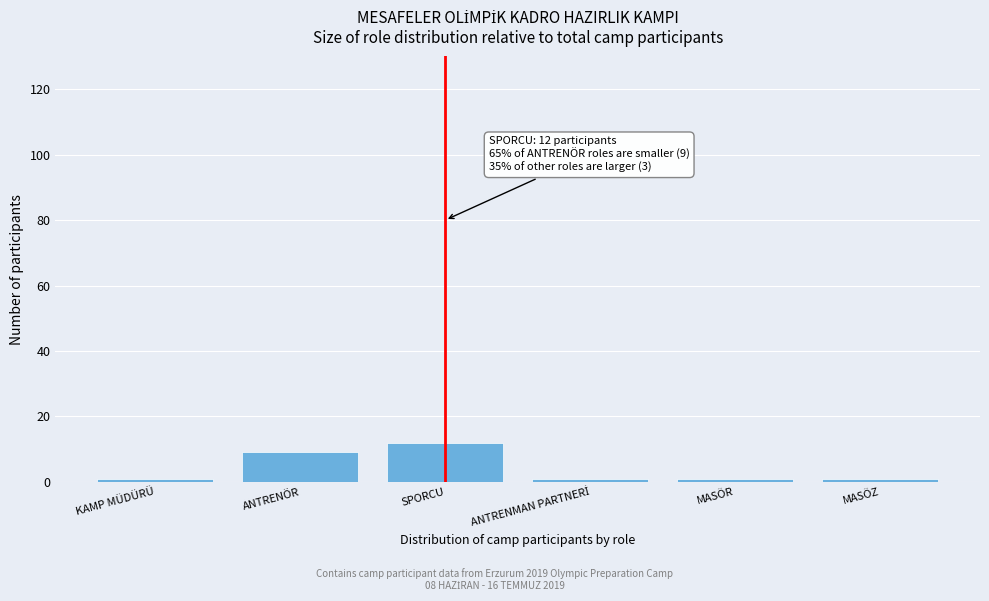

Reading right to left, transcribe all the data shown in this chart.

1	1	1	12	9	1